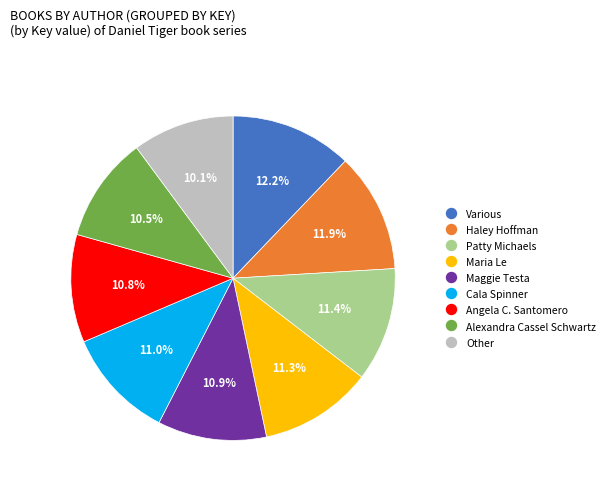

How many slices are in this pie chart?

9